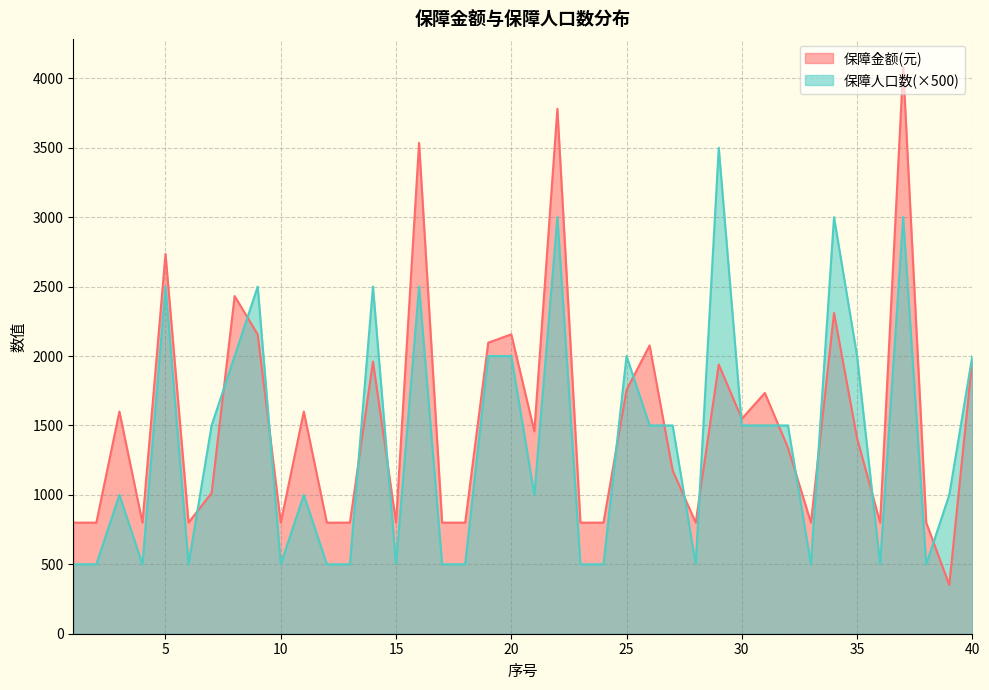

How many lines are shown in the chart?

2